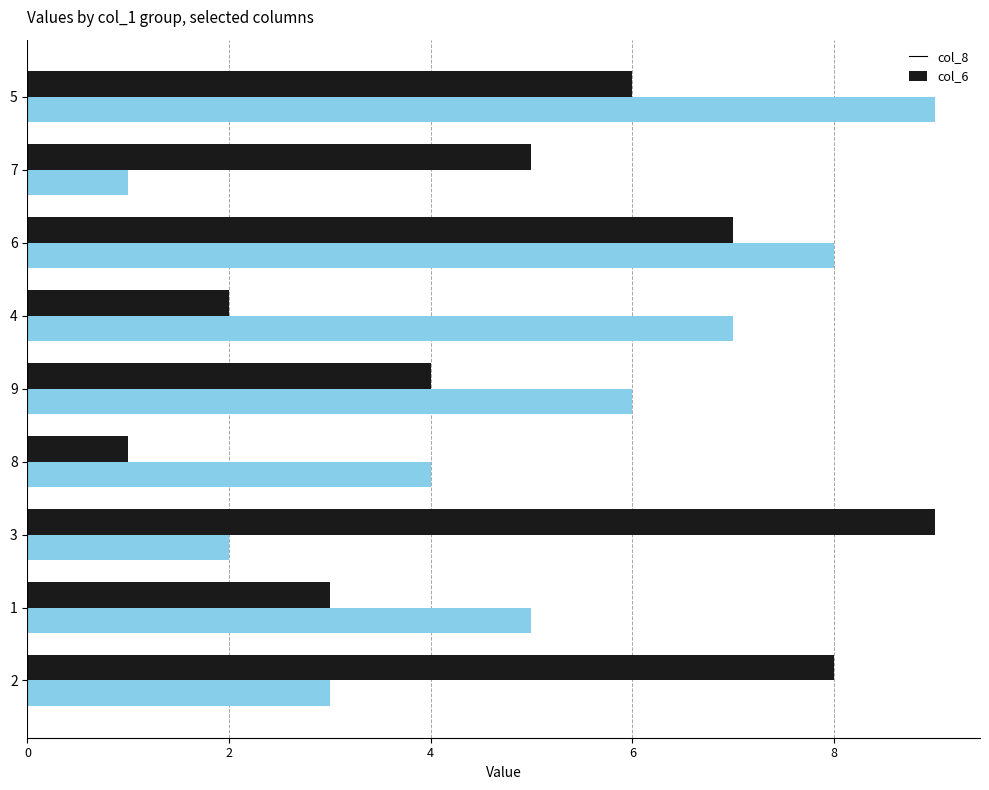

True or false: col_8 has a value of 4 at 2.

False